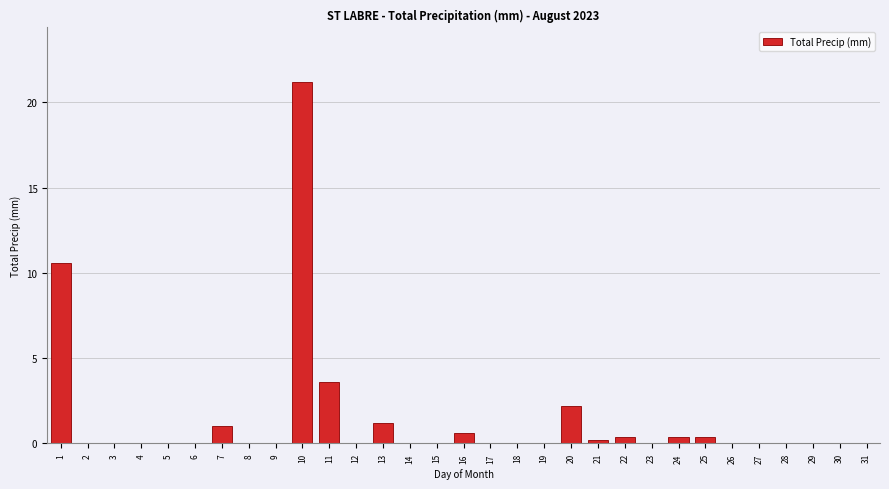

True or false: the data shows 14.5 at 1.

False